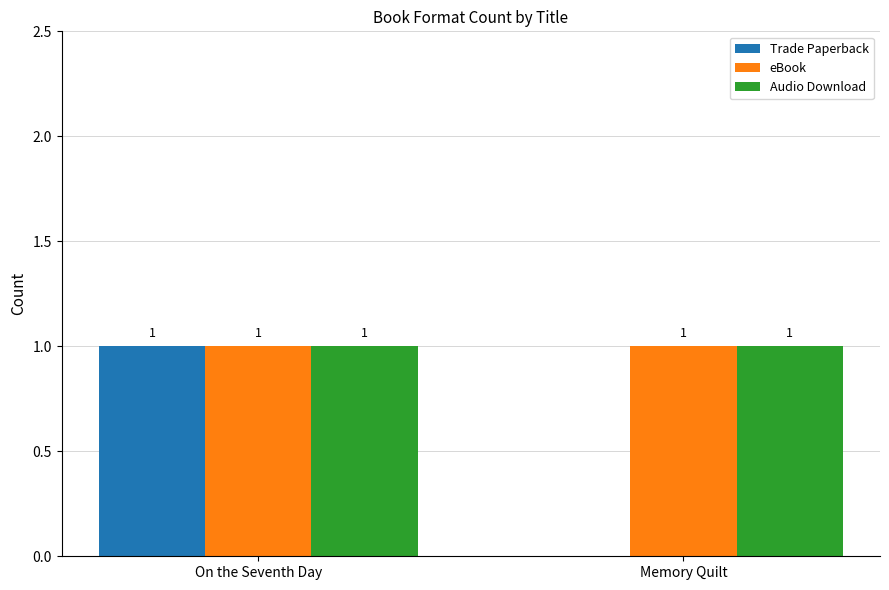

At which category is the sum across all series the highest?

On the Seventh Day